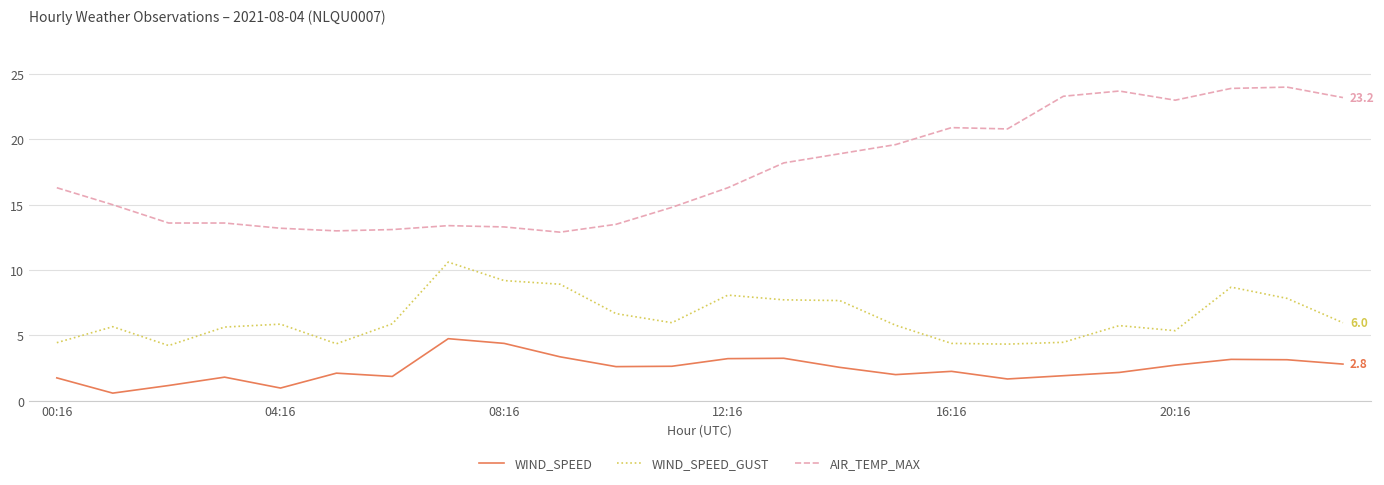

What is the difference between the maximum and minimum values in the WIND_SPEED series?

4.2